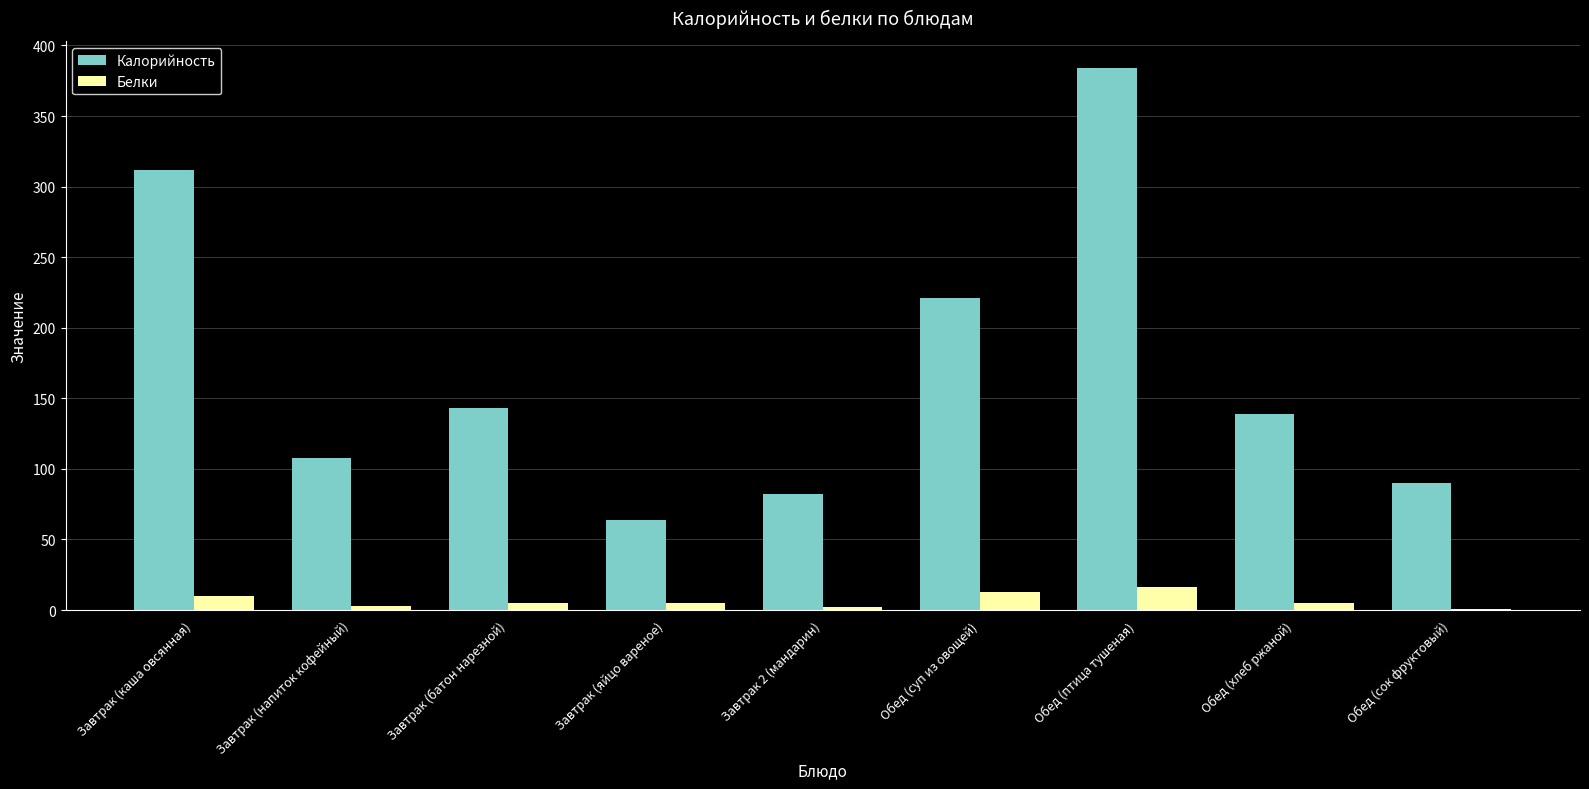

What is the maximum value for Белки?

16